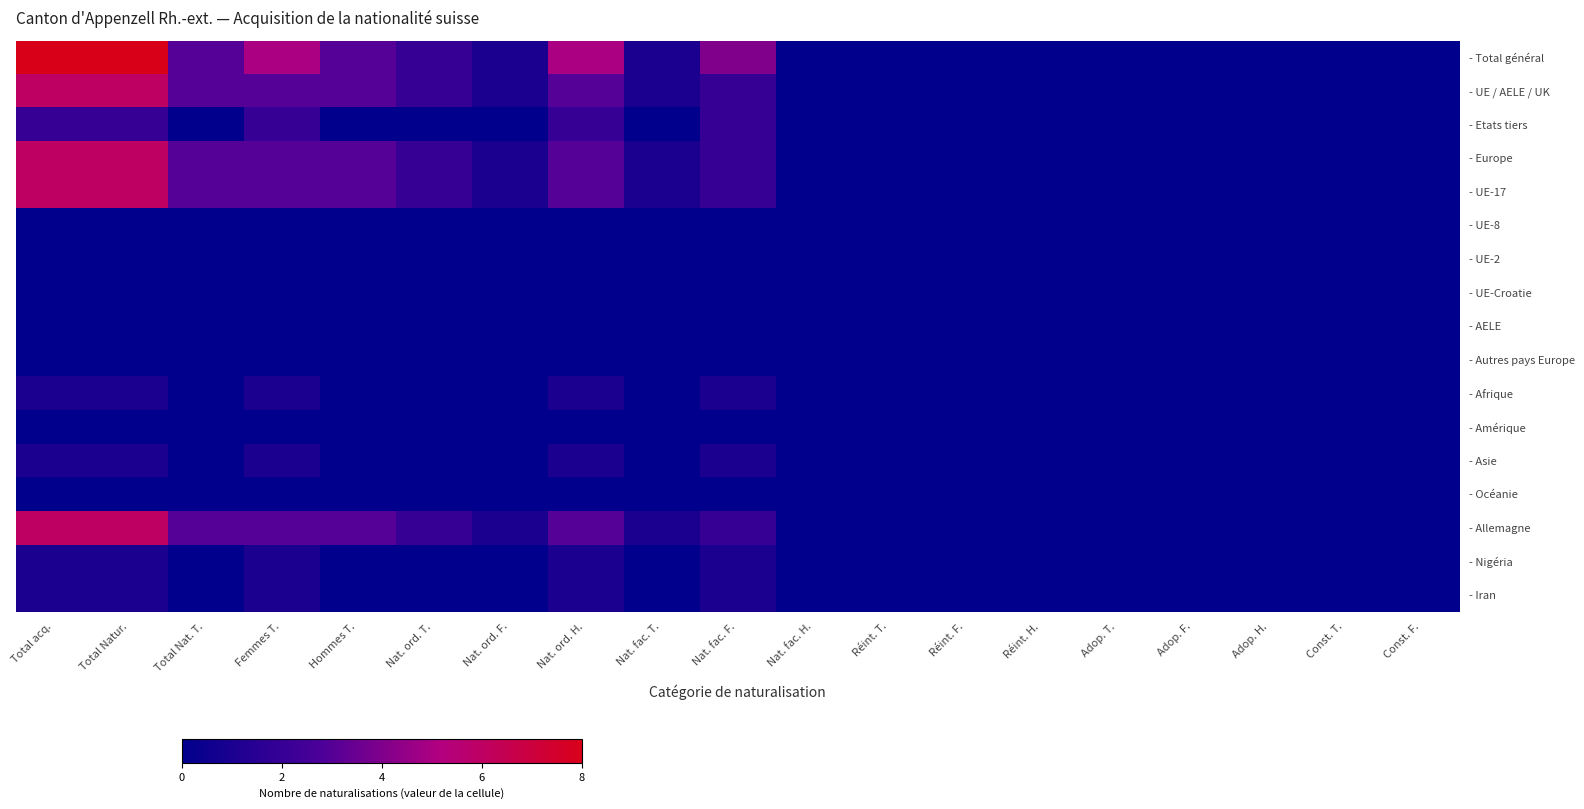

At how many categories does at least one series exceed 2?

7